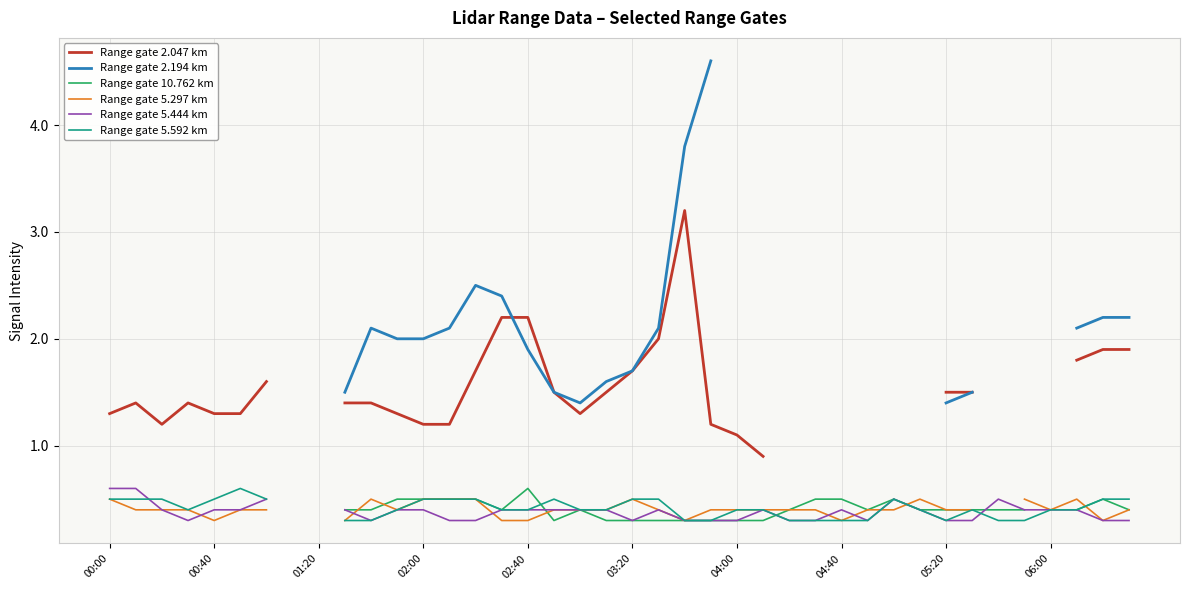

What is the minimum value shown in the chart?

0.3